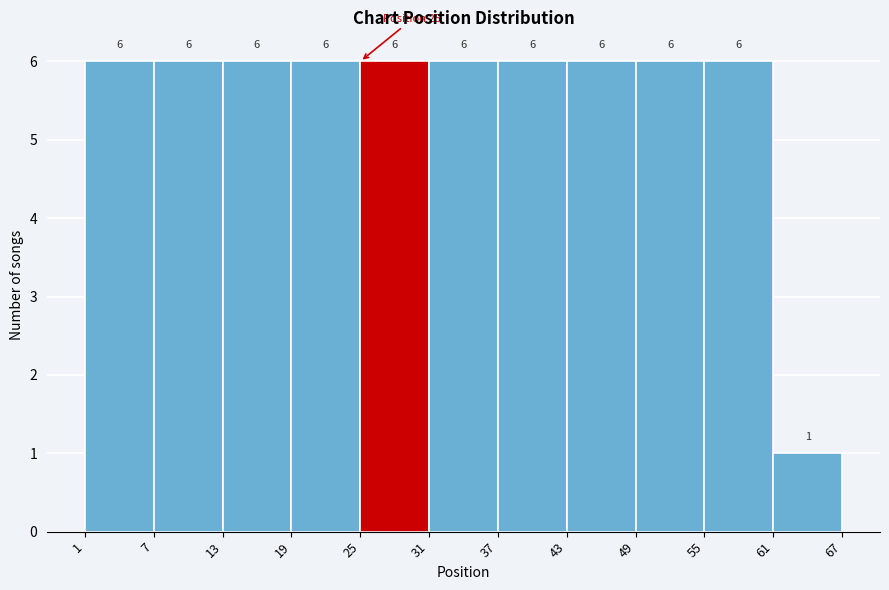

Reading left to right, list every bar in this chart as the range it spans on the x-axis followed by its height.

1 to 7: 6
7 to 13: 6
13 to 19: 6
19 to 25: 6
25 to 31: 6
31 to 37: 6
37 to 43: 6
43 to 49: 6
49 to 55: 6
55 to 61: 6
61 to 67: 1